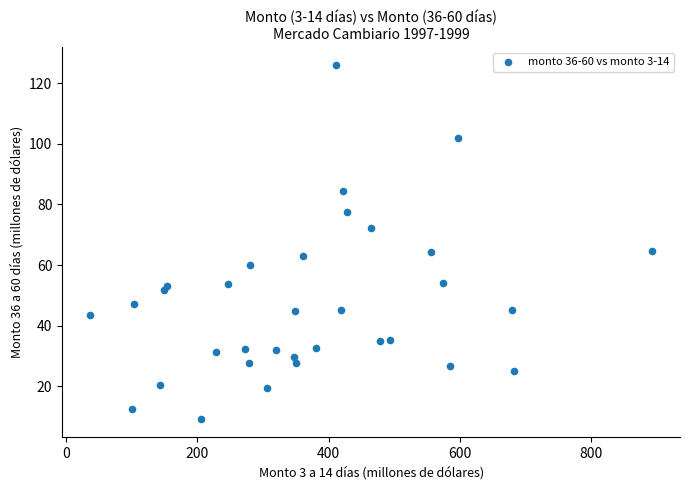

What is the range of Y values (max minus min)?

117.2